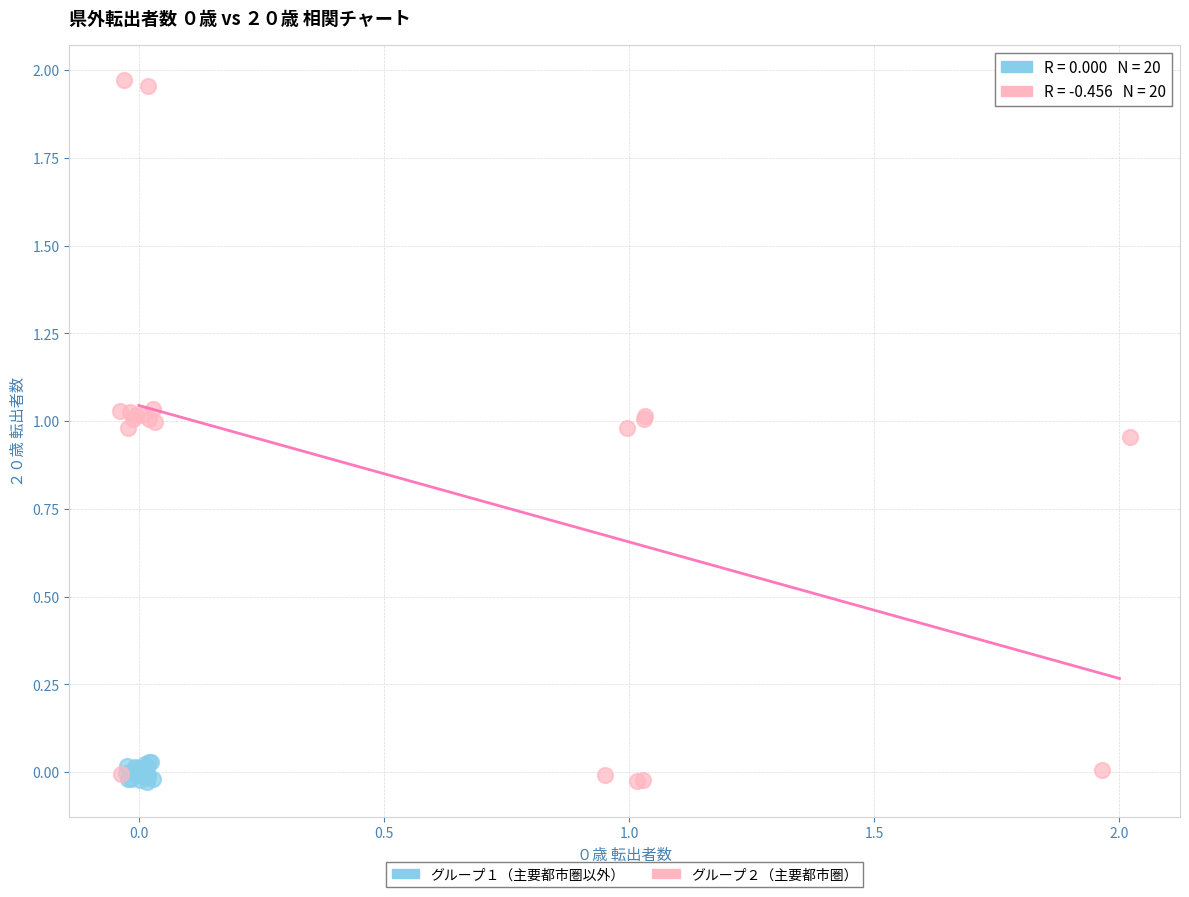

What are all the series names shown in the legend?

グループ１（主要都市圏以外）, グループ２（主要都市圏）